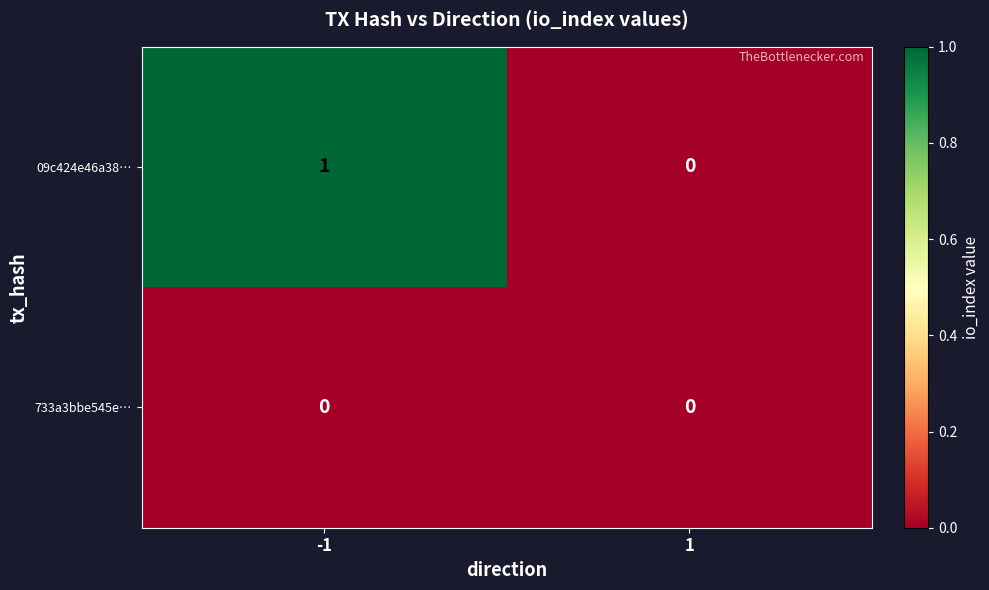

Which series has the widest spread of values?

09c424e46a38…